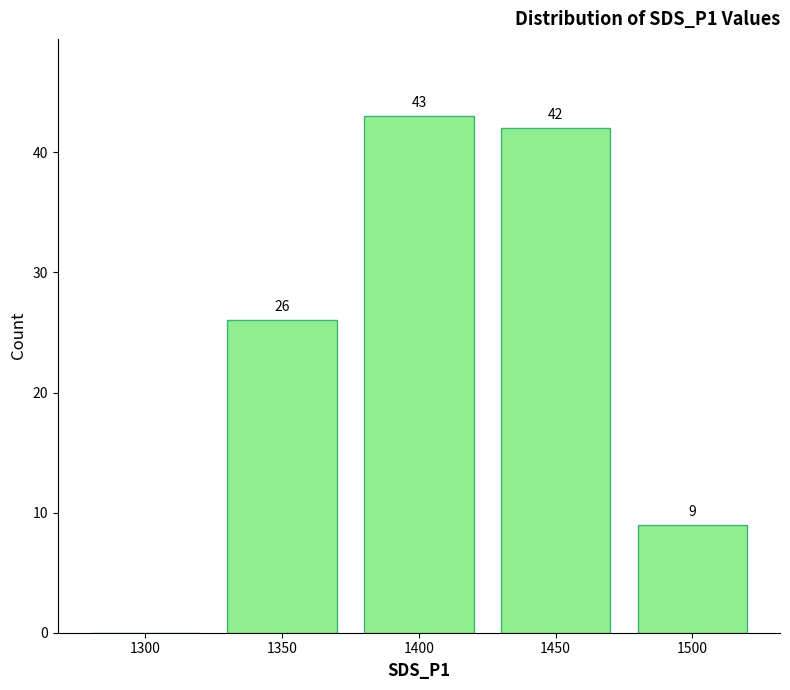

Reading left to right, what are all the values shown in this chart?

1300=0	1350=26	1400=43	1450=42	1500=9